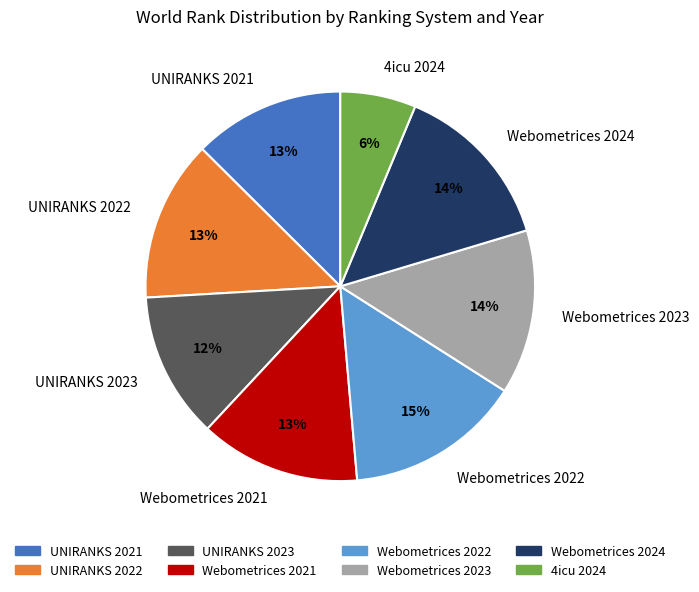

Which slice is the largest?

Webometrices 2022